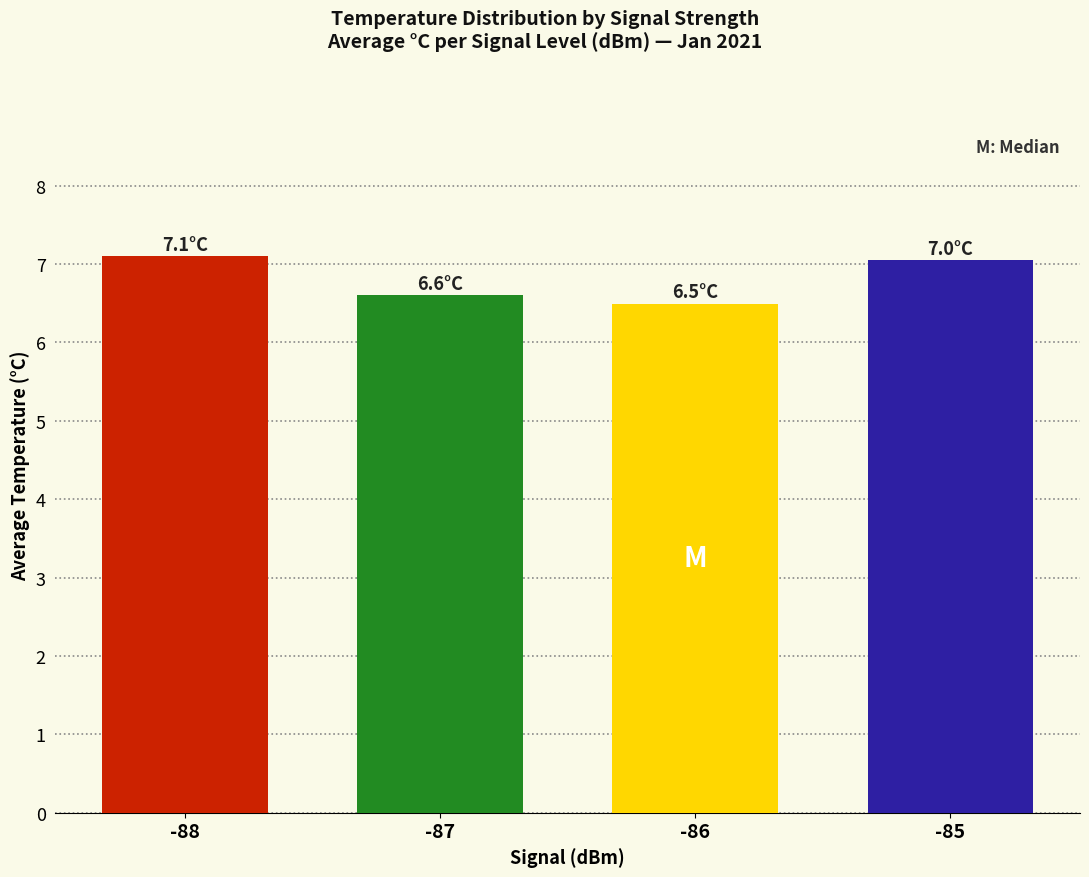

The value at -88 is 7.1. True or false?

True